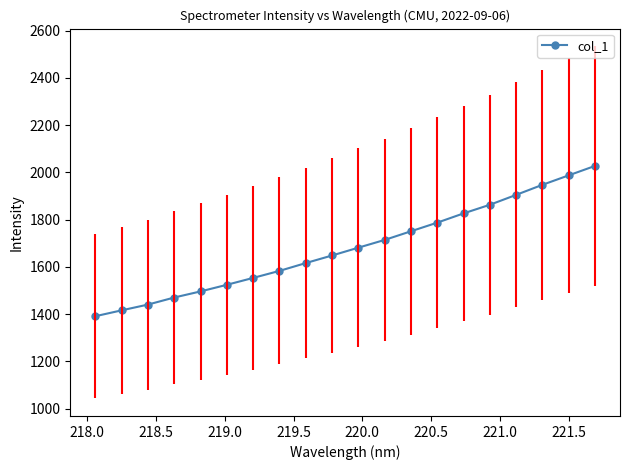

What is the difference between the maximum and minimum values?

636.5